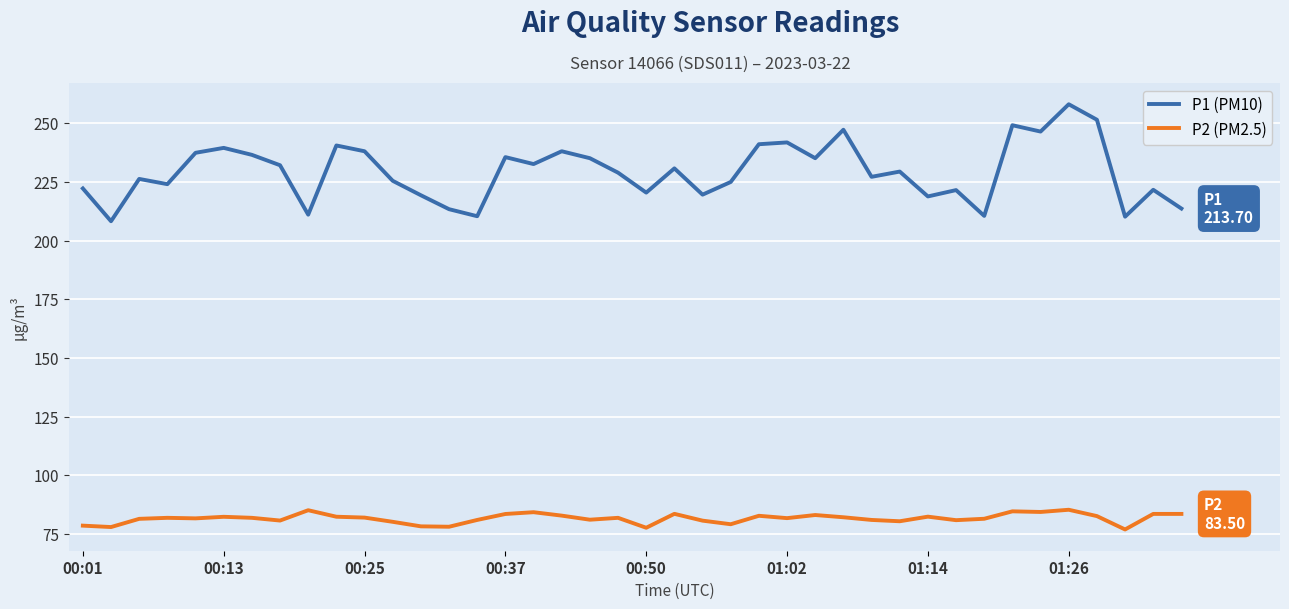

What is the smallest value displayed?

76.9